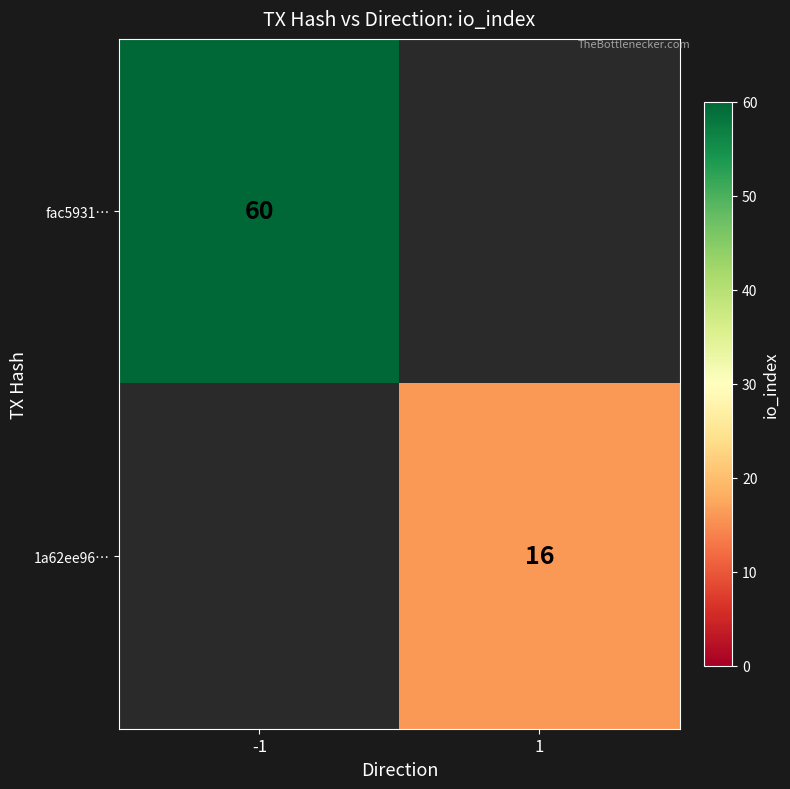

What is the maximum value shown in the chart?

60